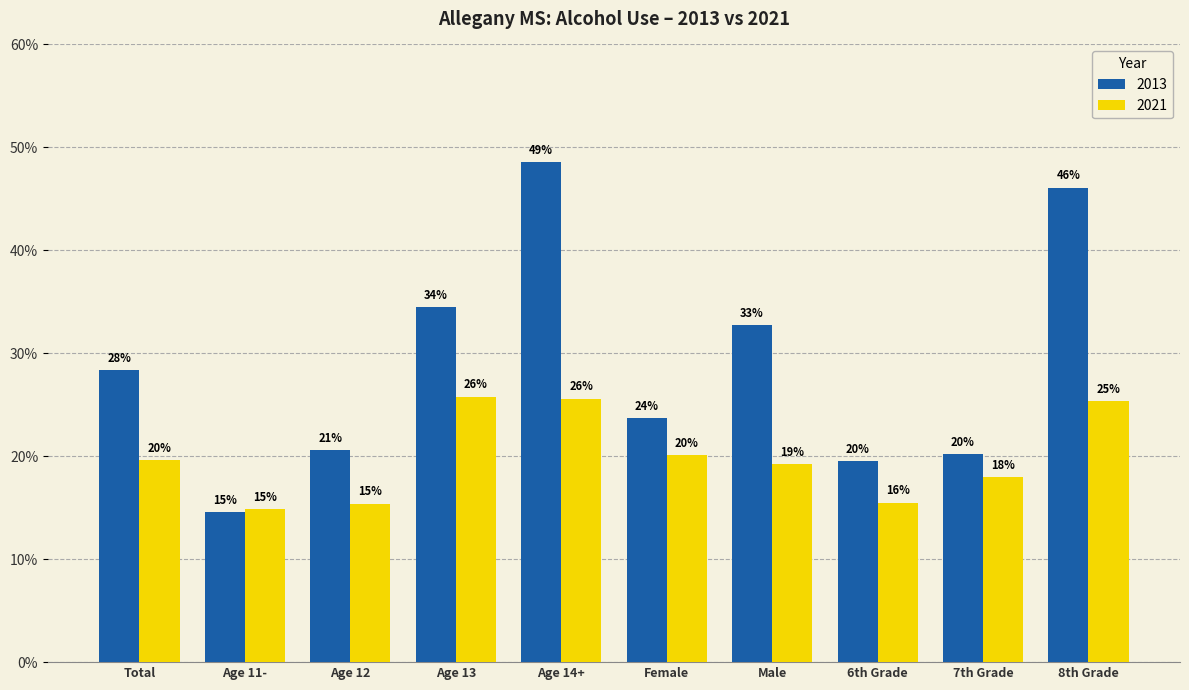

At which category does the chart reach its peak across all series?

Age 14+